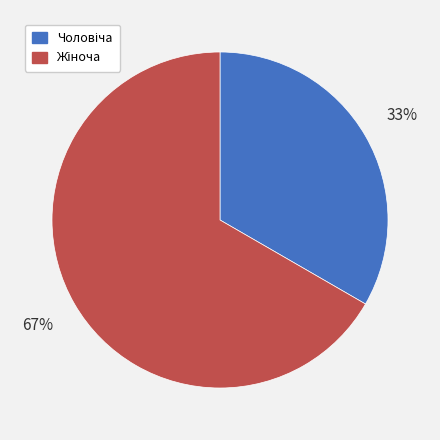

Is there any slice that represents more than half of the pie?

Yes